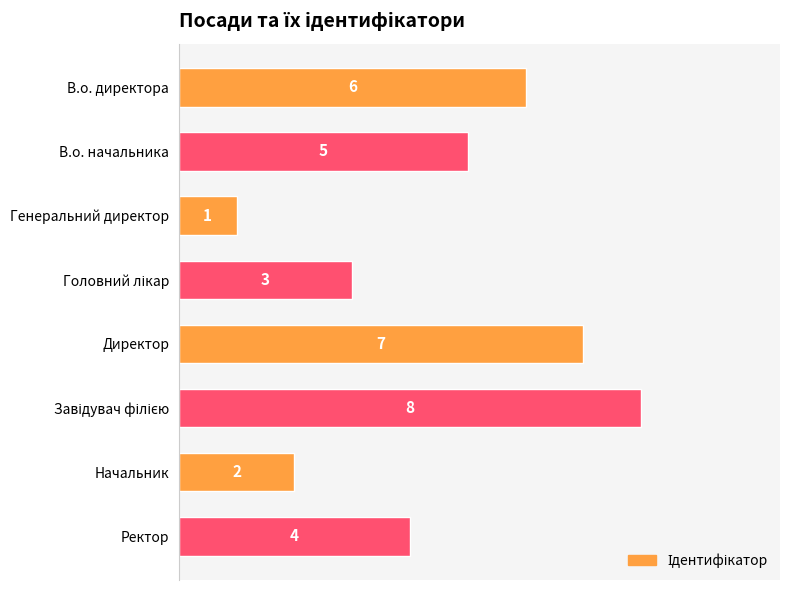

The chart shows a value of 2 at Ректор. True or false?

False